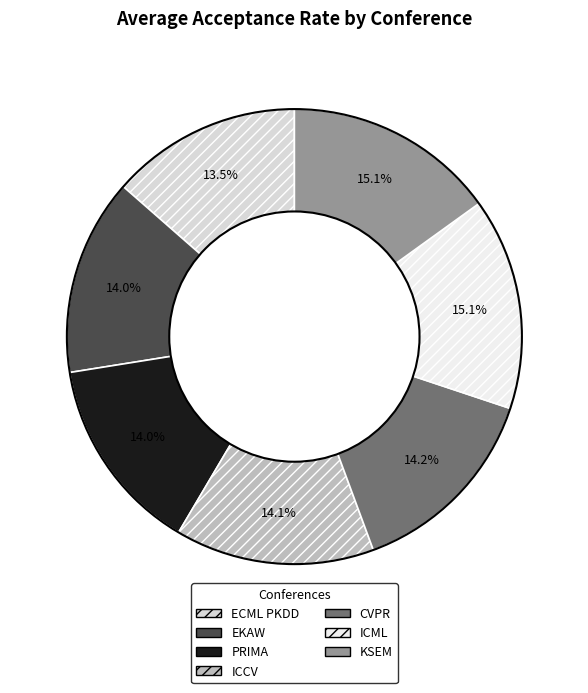

The KSEM slice represents 22% of the pie. True or false?

False